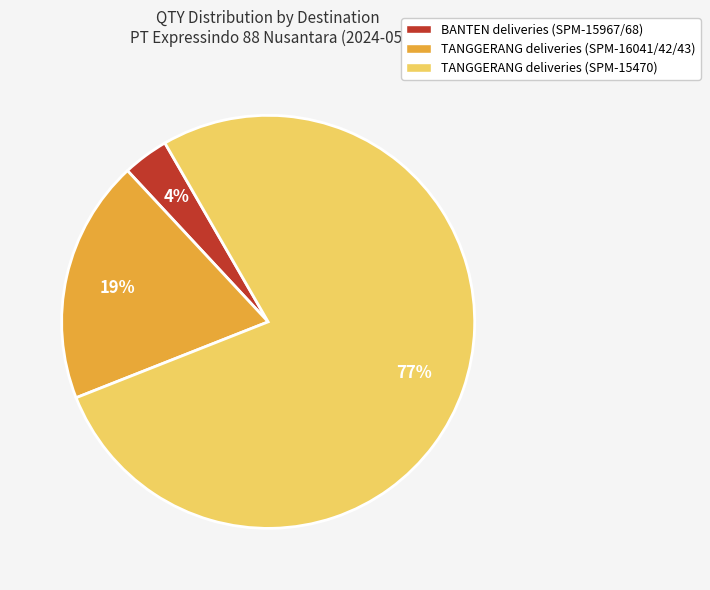

How many segments does this pie chart have?

3